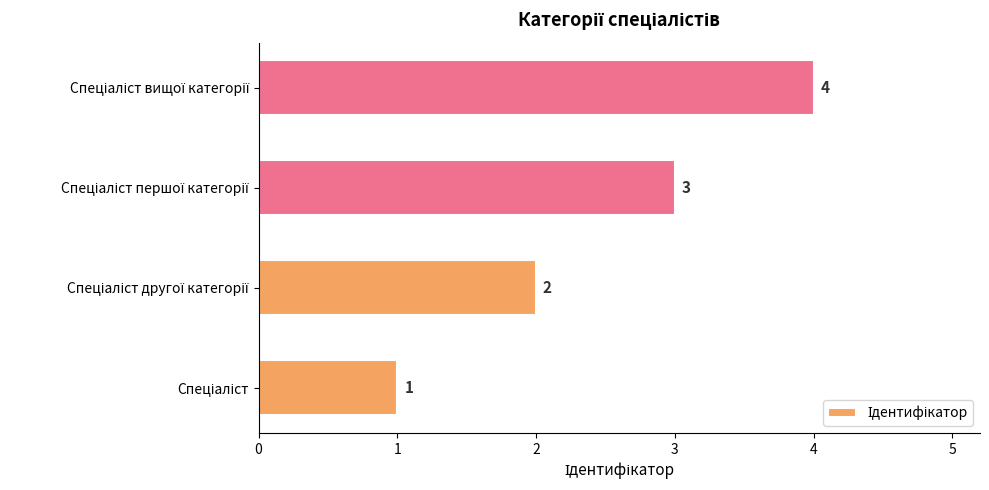

How many values are between 2 and 4?

3